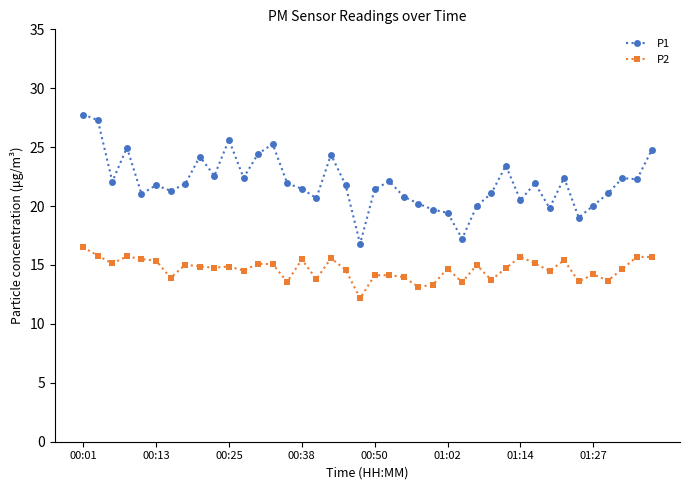

What is the smallest value displayed?

12.2